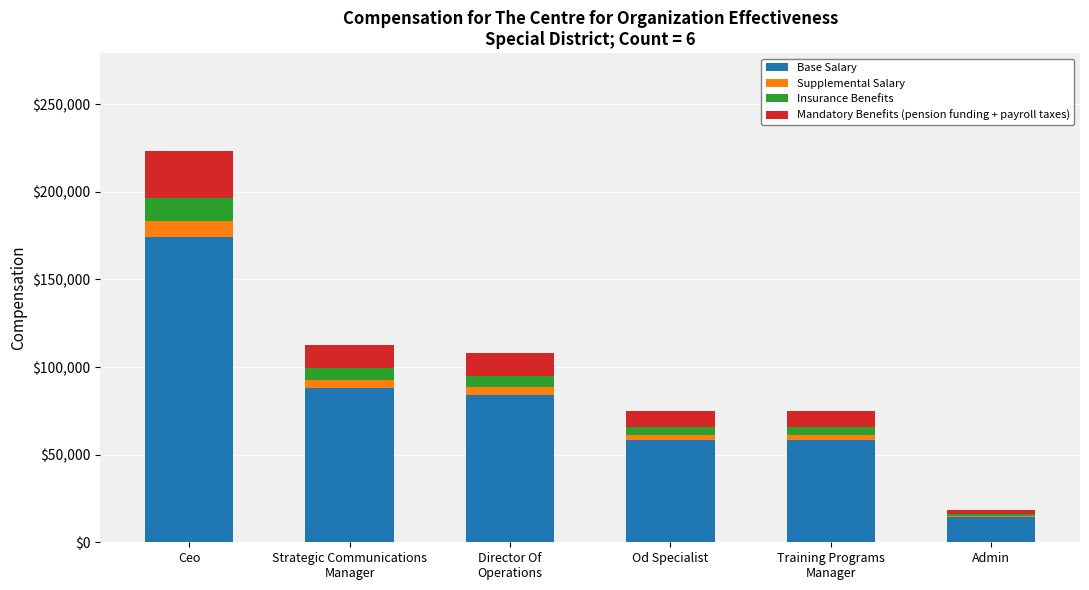

The value of Base Salary at Strategic Communications
Manager is 88016.8. True or false?

True